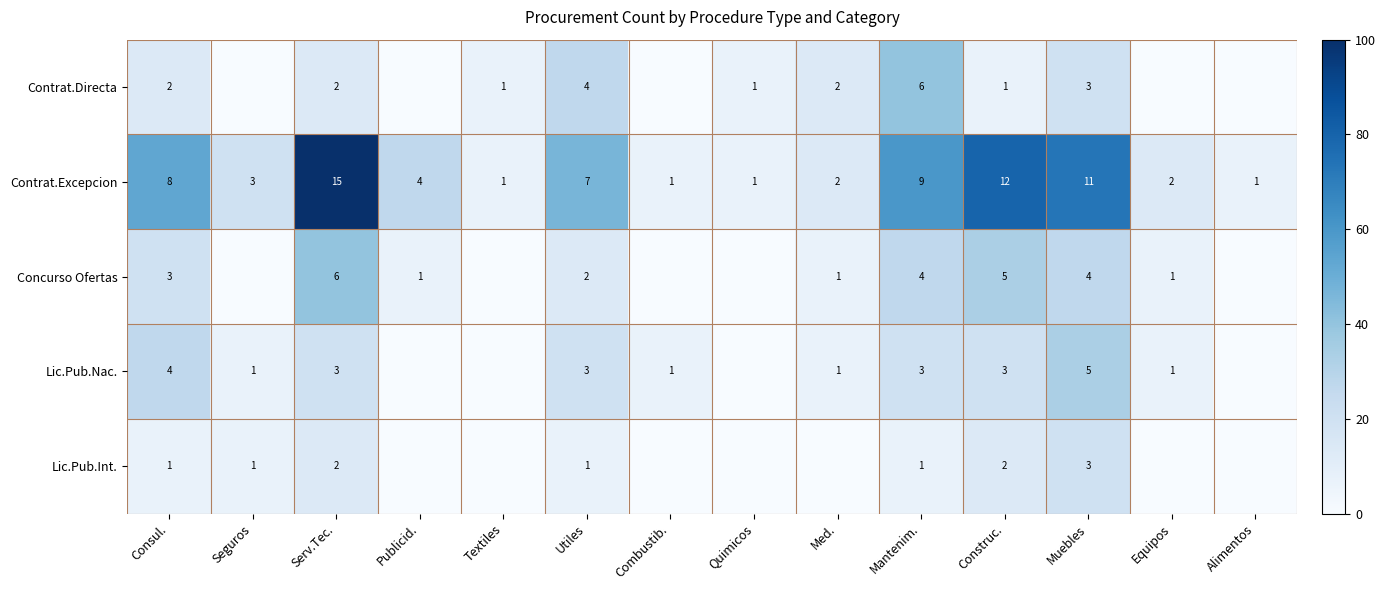

What is the approximate value of Contrat.Excepcion at Consul., to the nearest 5?

10